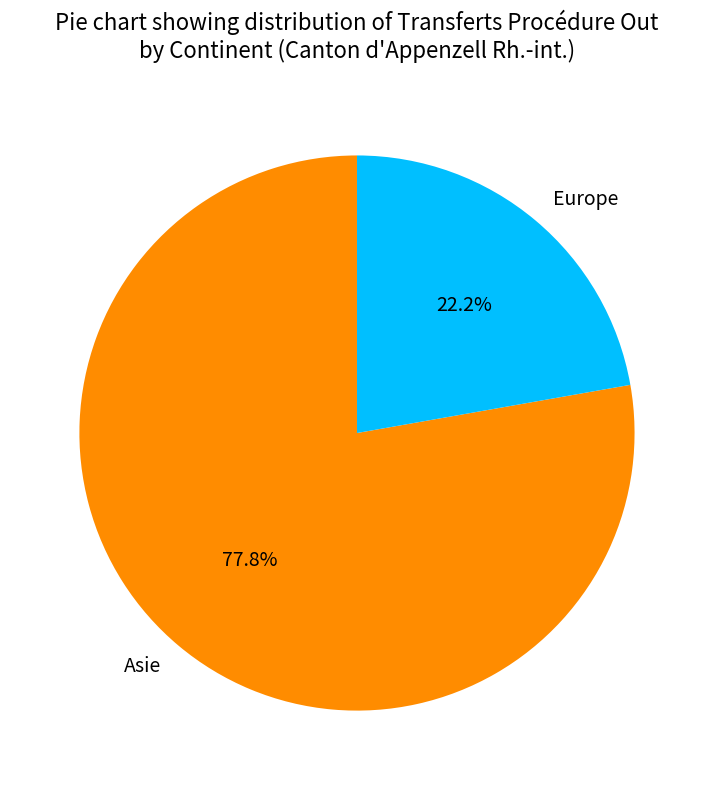

Does Asie represent more than half of the total?

Yes